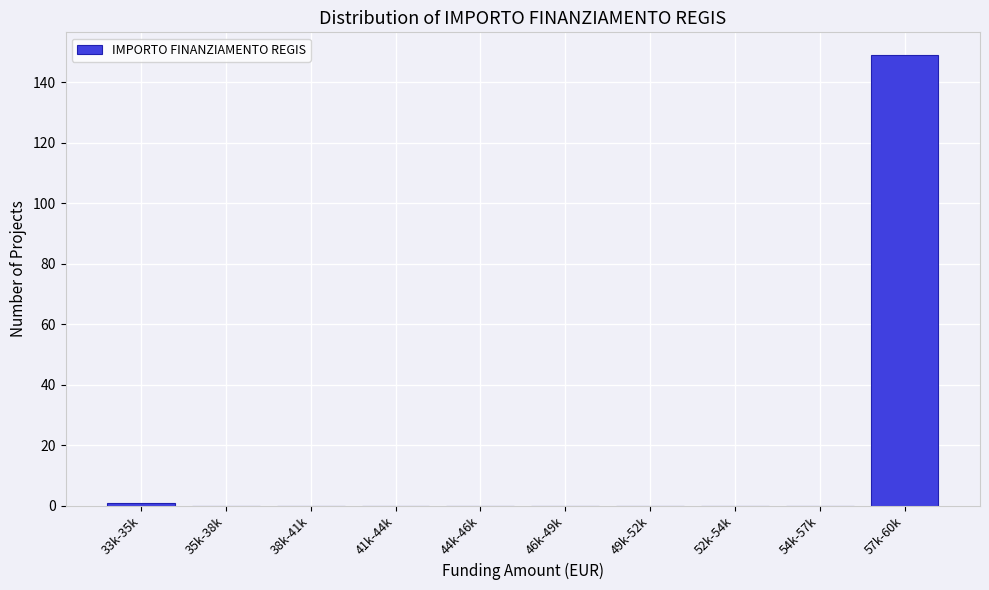

Reading left to right, transcribe all the data shown in this chart.

33k-35k=1	35k-38k=0	38k-41k=0	41k-44k=0	44k-46k=0	46k-49k=0	49k-52k=0	52k-54k=0	54k-57k=0	57k-60k=149